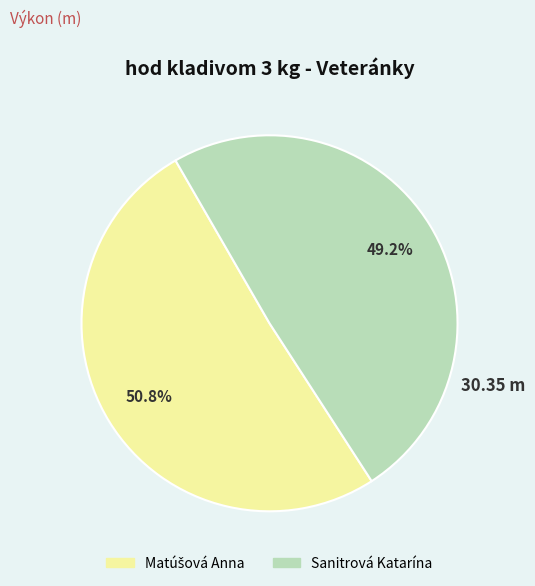

True or false: Sanitrová Katarína accounts for 39% of the total.

False